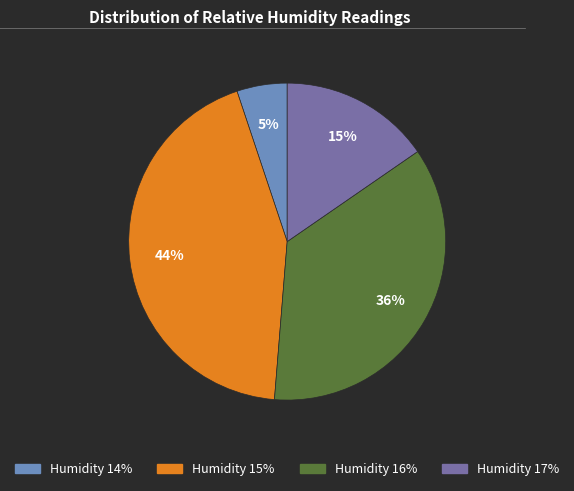

Does any single category account for the majority?

No